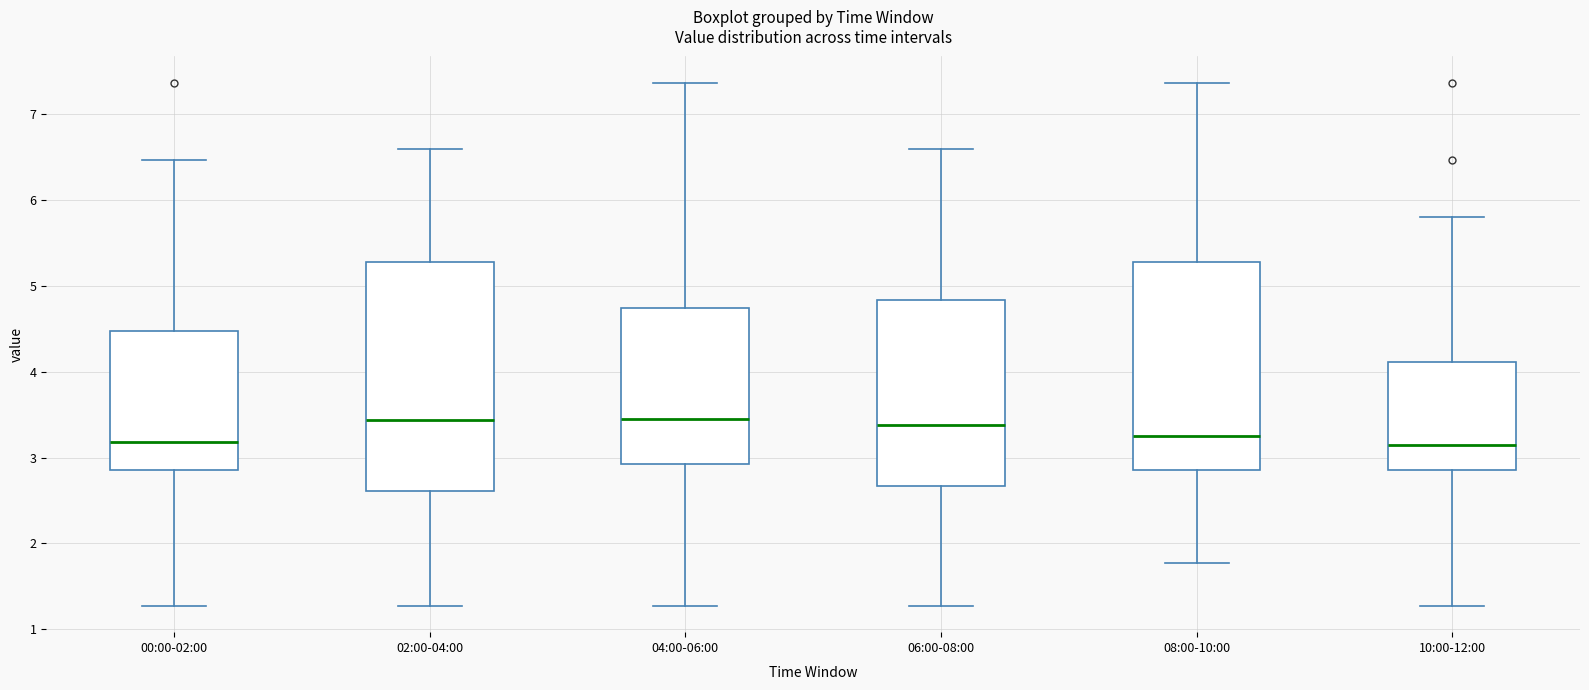

Where does the lower whisker of the box for 06:00-08:00 end on the y-axis? The values are not printed on the chart, so give them approximately, as read against the axis.

1.3